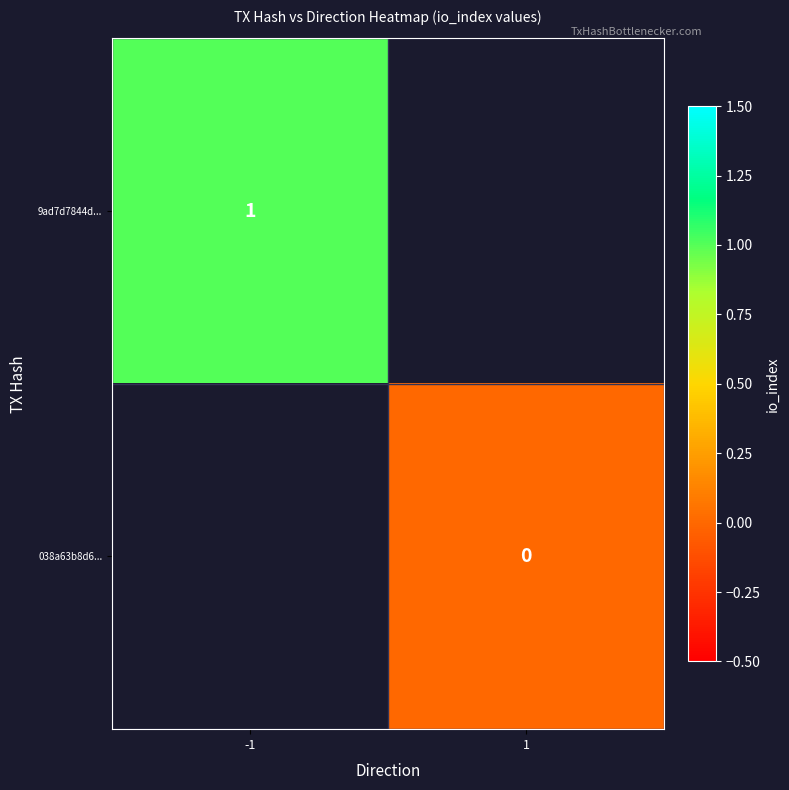

What is the maximum value shown in the chart?

1.0